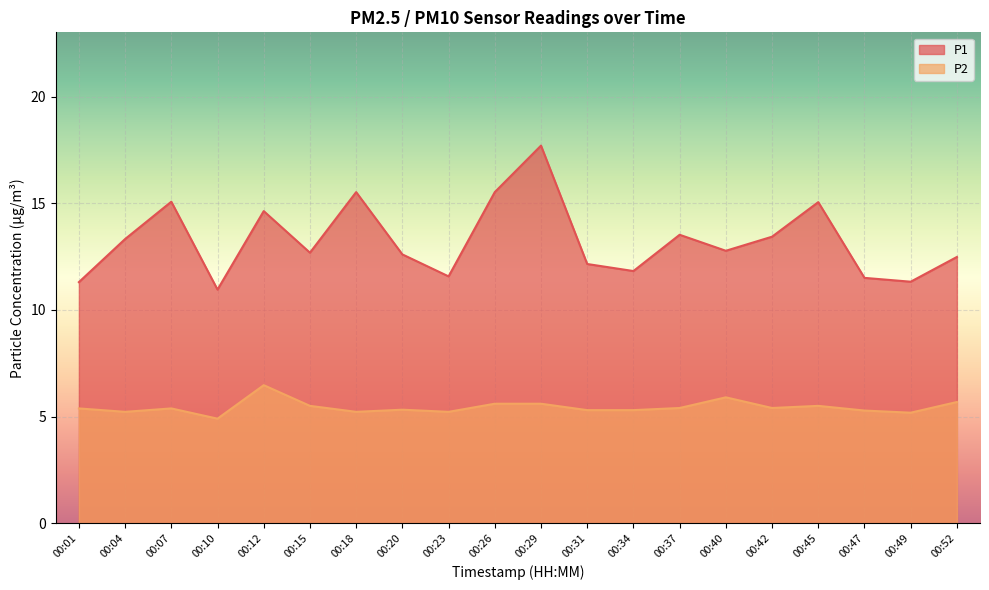

Which series has the widest spread of values?

P1